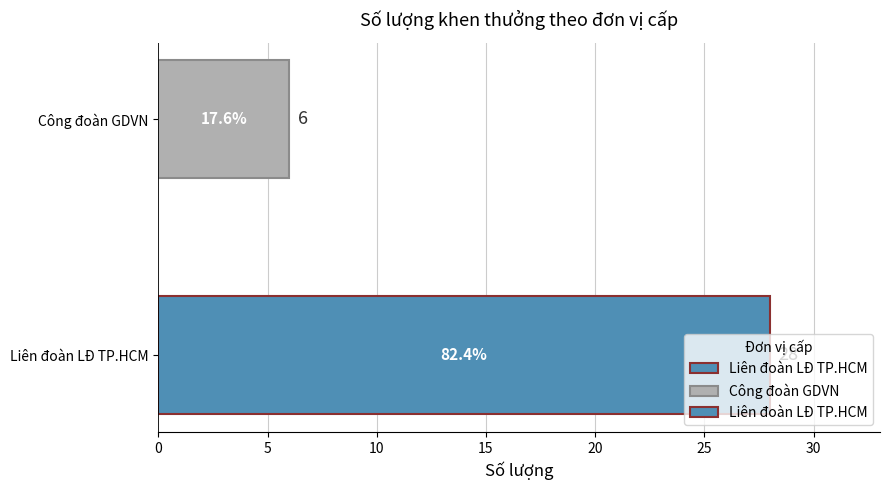

The value at Liên đoàn LĐ TP.HCM is 19. True or false?

False